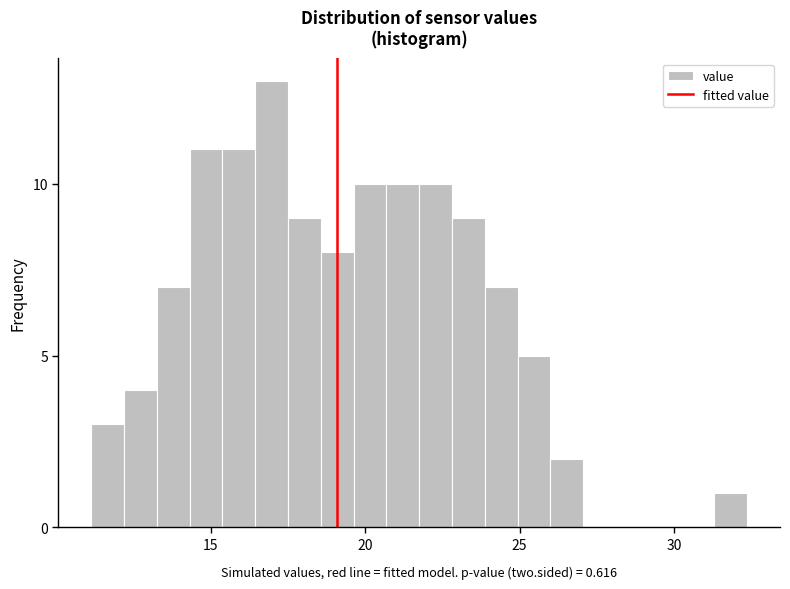

Read against the x-axis, roughly where is the centre of the tallest bar?

17.0